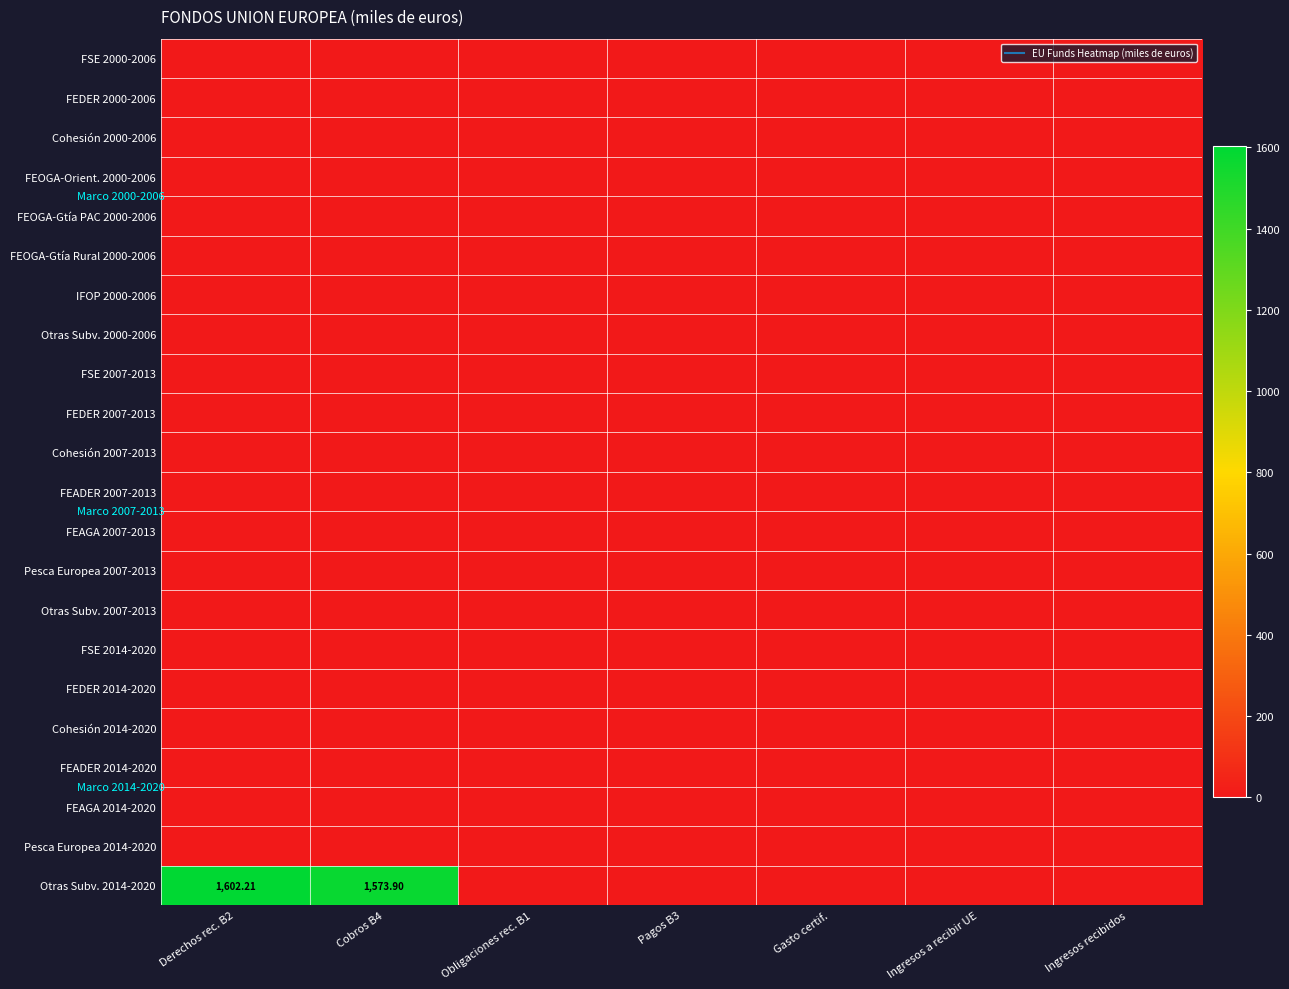

How many categories are shown in the chart?

7